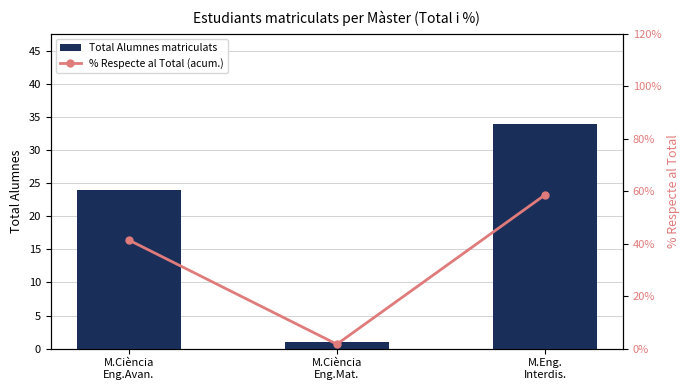

What is the minimum value shown in the chart?

1.0